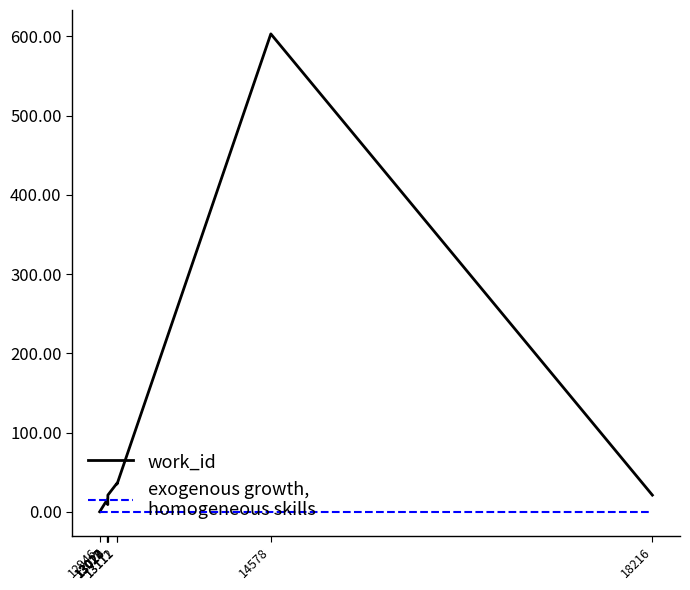

What is the greatest value displayed?

603